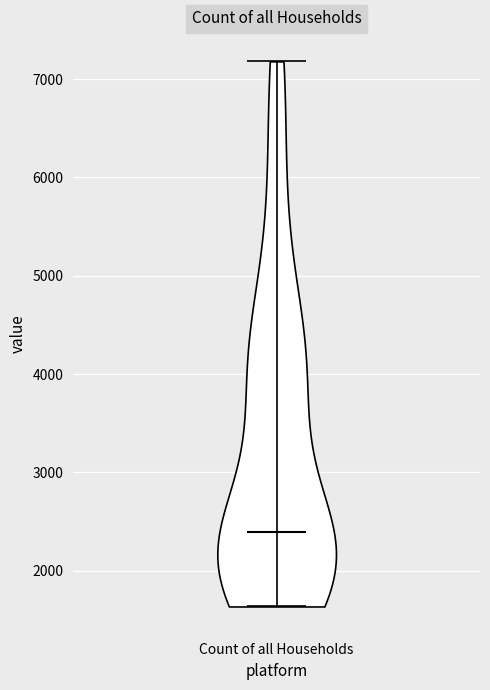

Where does the median line of the violin for Count of all Households sit on the y-axis? The values are not printed on the chart, so give them approximately, as read against the axis.

2400